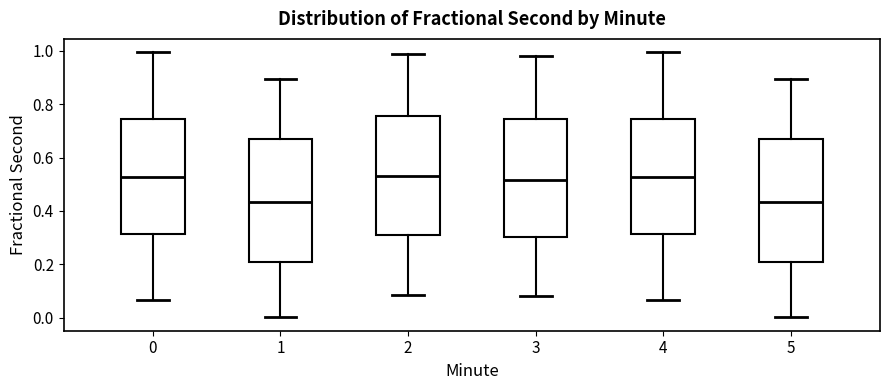

Reading left to right, transcribe this box plot: for each box, give where its median line is, the range the box spans, and where its two whiskers end, as read against the y-axis. The values are not printed on the chart, so give them approximately, as read against the axis.

0: median 0.52, box 0.32 to 0.74, whiskers 0.06 to 1.00
1: median 0.44, box 0.20 to 0.66, whiskers 0.00 to 0.90
2: median 0.54, box 0.30 to 0.76, whiskers 0.08 to 0.98
3: median 0.52, box 0.30 to 0.74, whiskers 0.08 to 0.98
4: median 0.52, box 0.32 to 0.74, whiskers 0.06 to 1.00
5: median 0.44, box 0.20 to 0.66, whiskers 0.00 to 0.90